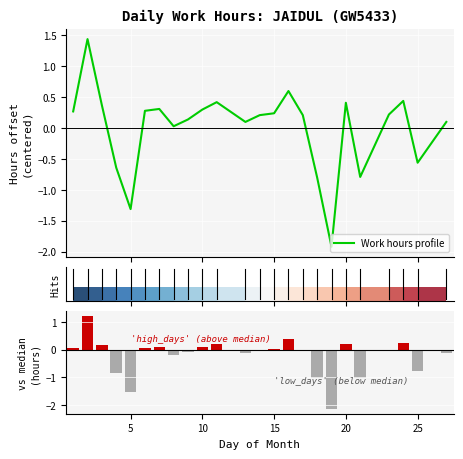

What is the minimum value for Work hours profile?

-1.9